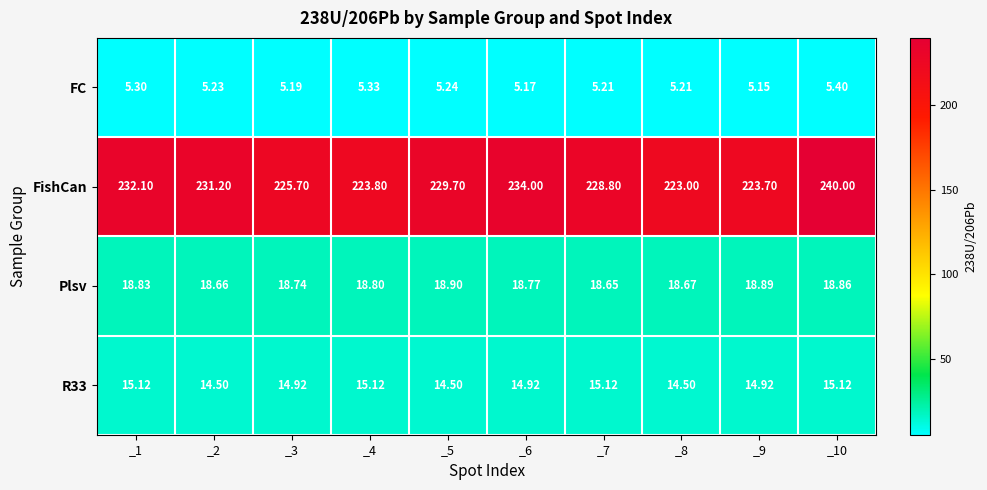

Which series has the largest range (max minus min)?

FishCan